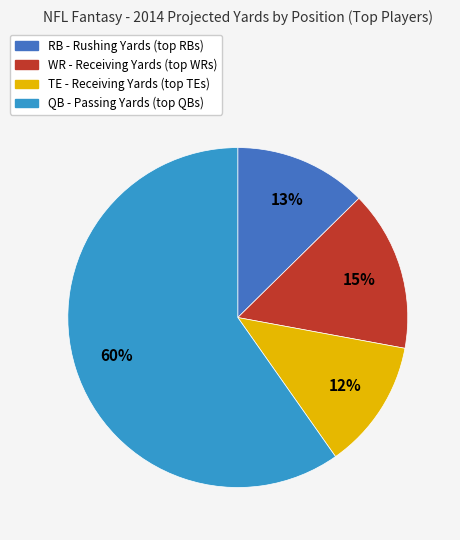

What is the largest slice in the pie chart?

QB